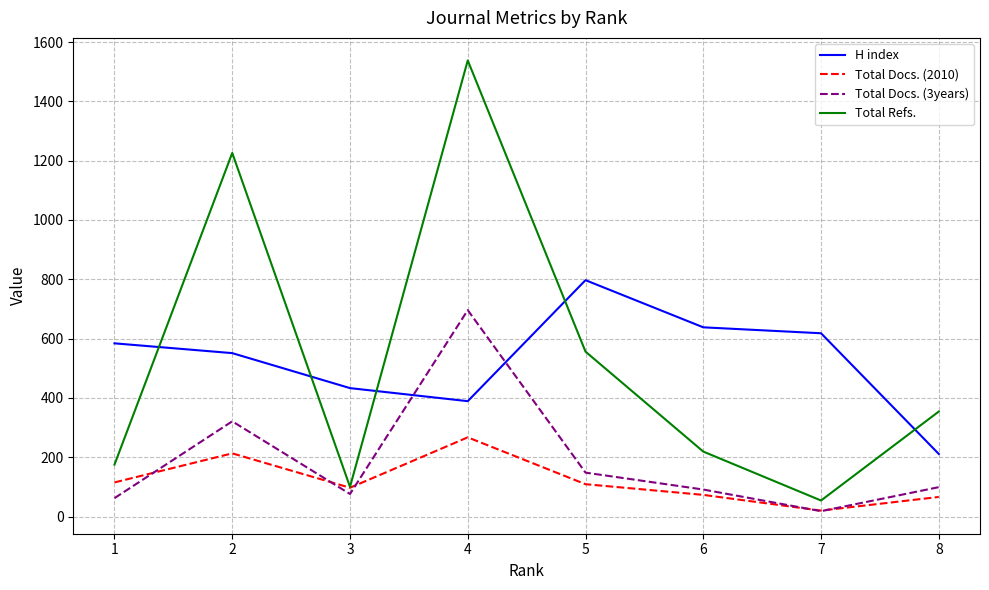

At which category does H index reach its first local peak?

5